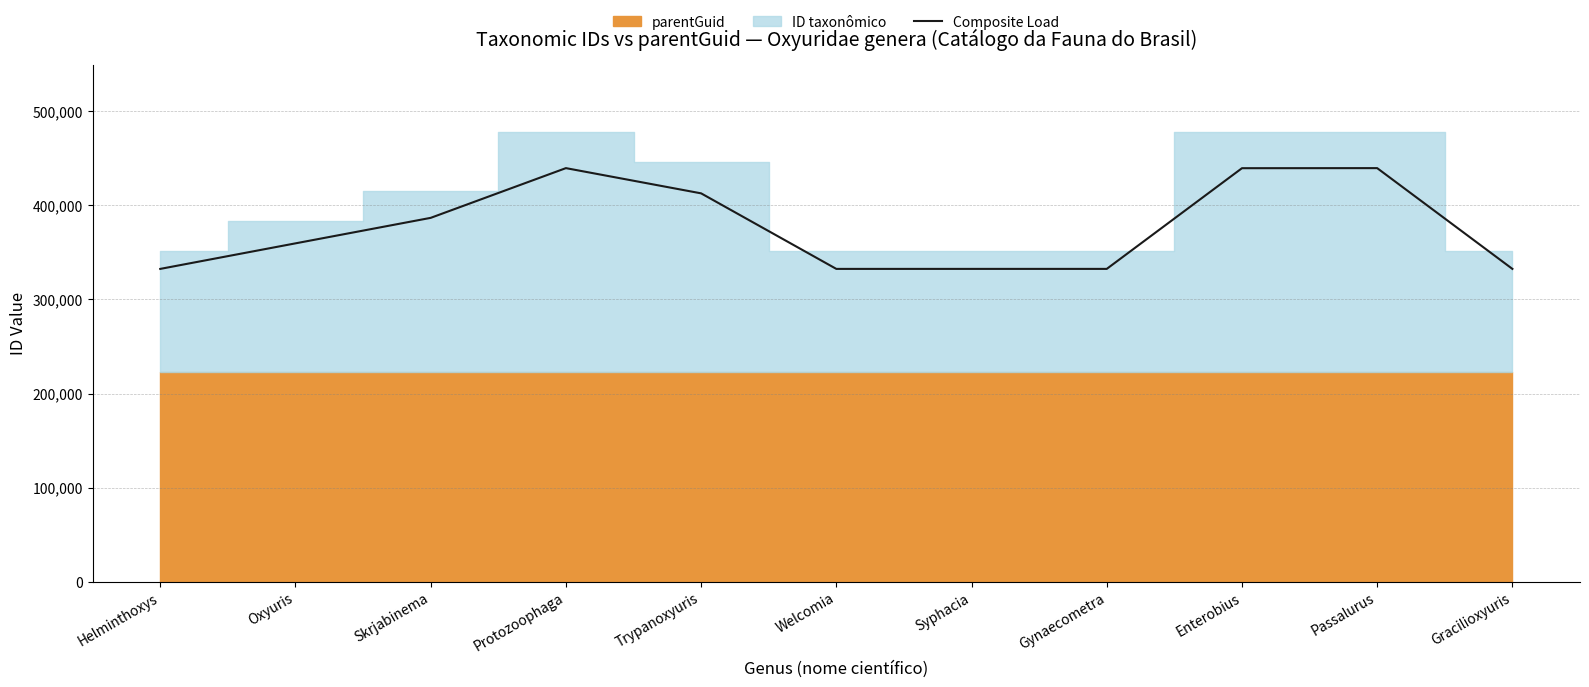

How many data points are less than 359572?

5